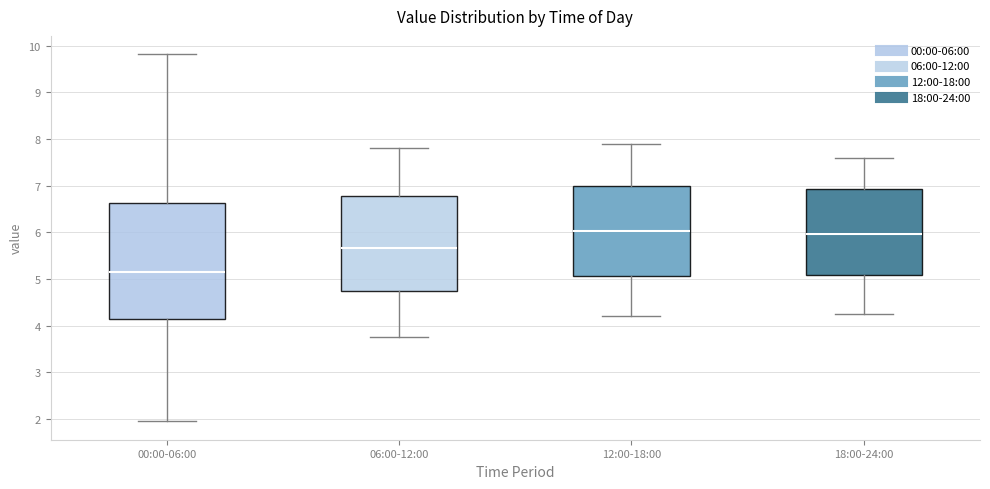

Reading left to right, read every box against the y-axis: the position of its median line, the range the box covers, and the ends of its whiskers. The values are not printed on the chart, so give them approximately, as read against the axis.

00:00-06:00: median 5.2, box 4.2 to 6.6, whiskers 2.0 to 9.8
06:00-12:00: median 5.7, box 4.7 to 6.8, whiskers 3.8 to 7.8
12:00-18:00: median 6.0, box 5.1 to 7.0, whiskers 4.2 to 7.9
18:00-24:00: median 6.0, box 5.1 to 6.9, whiskers 4.3 to 7.6